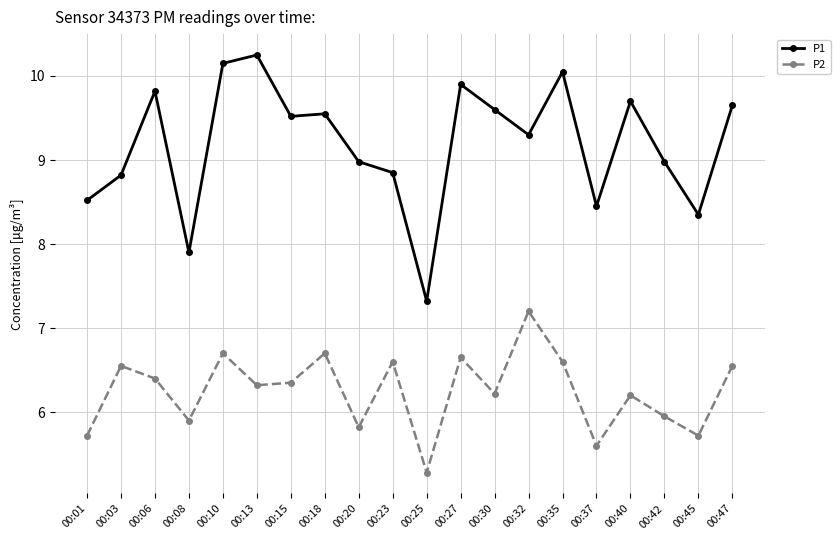

Where is P2 nearest to the value 6?

00:42